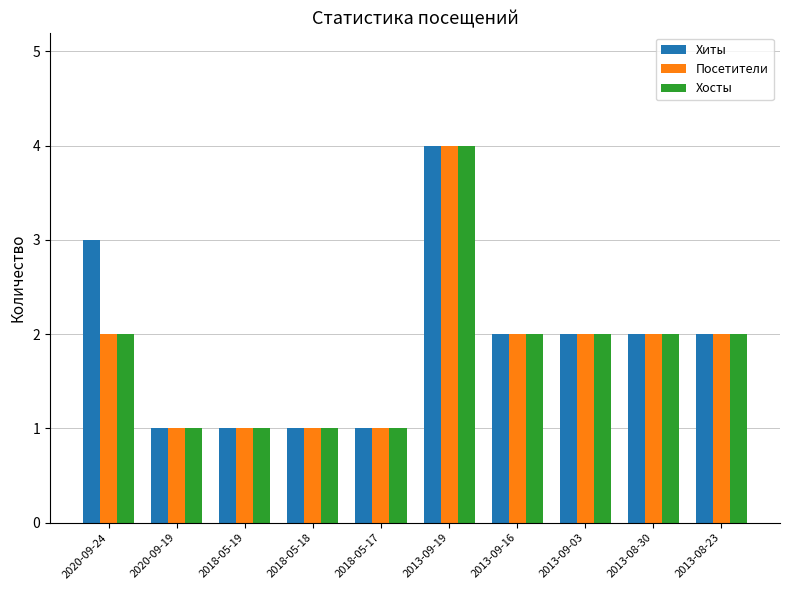

At which category is the sum across all series the highest?

2013-09-19